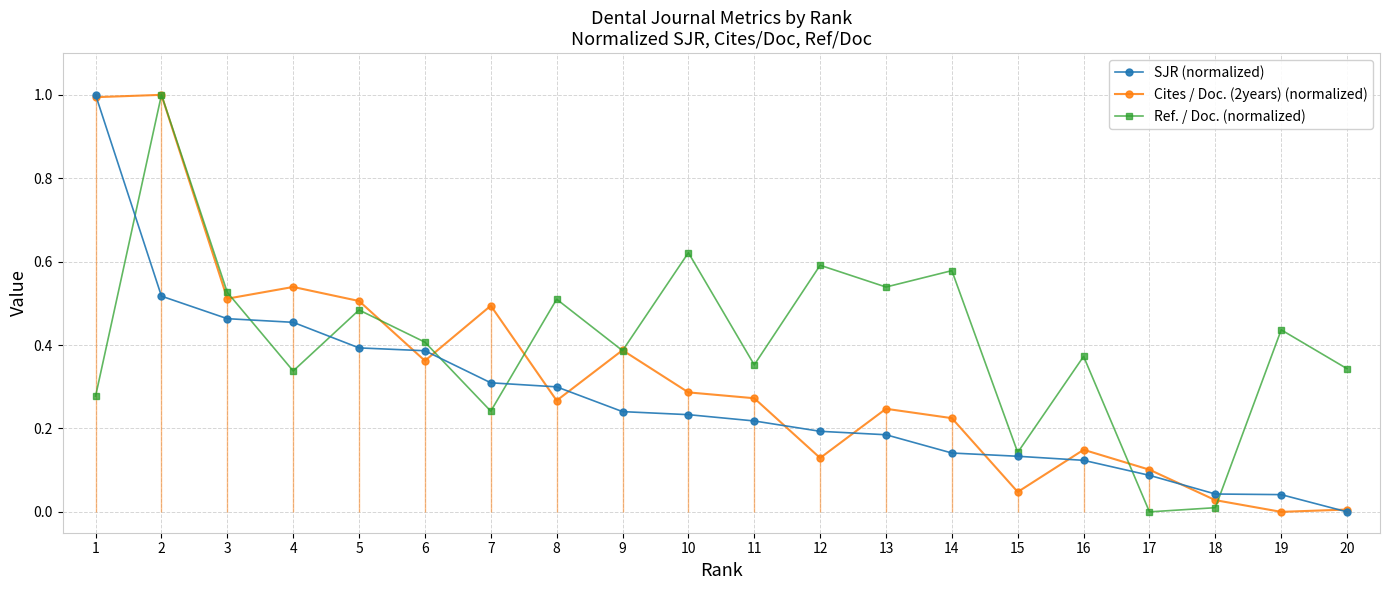

Does the chart have visible grid lines?

Yes